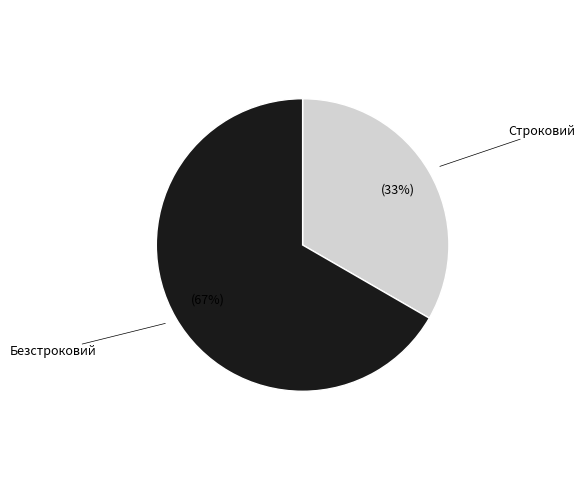

To the nearest percent, what portion does Строковий represent?

33%